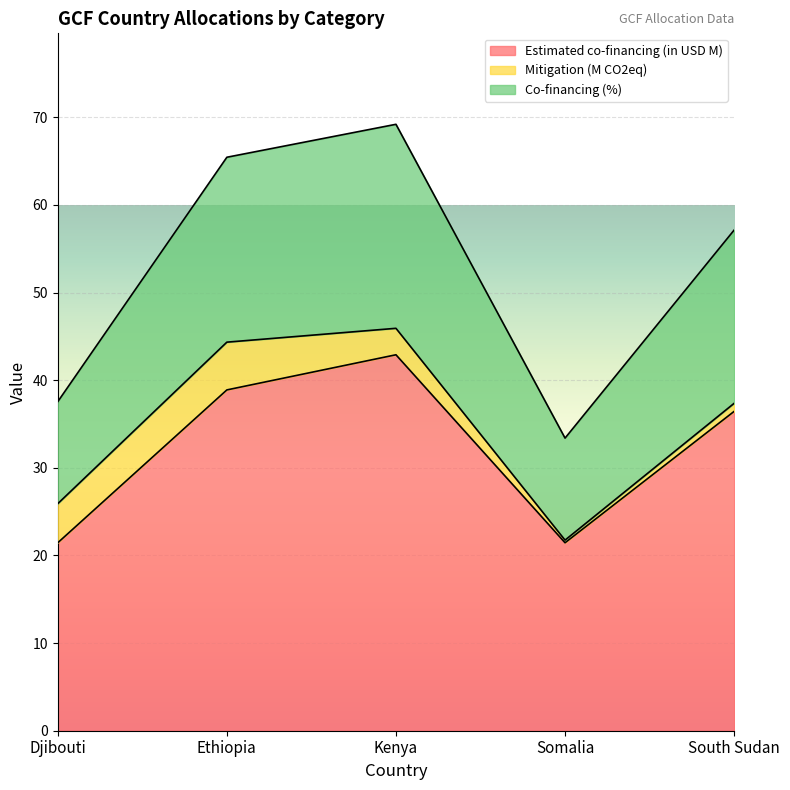

What is the difference between the second highest and second lowest values in the Estimated co-financing (in USD M) series?

17.4